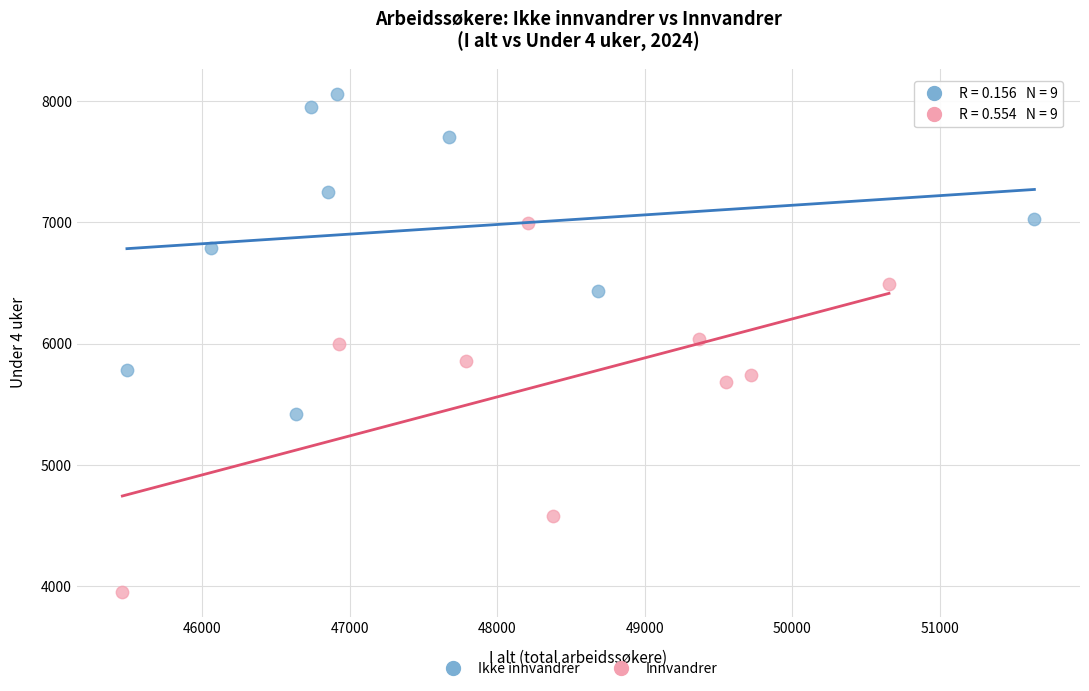

Which series has the largest Y range (max minus min)?

Innvandrer